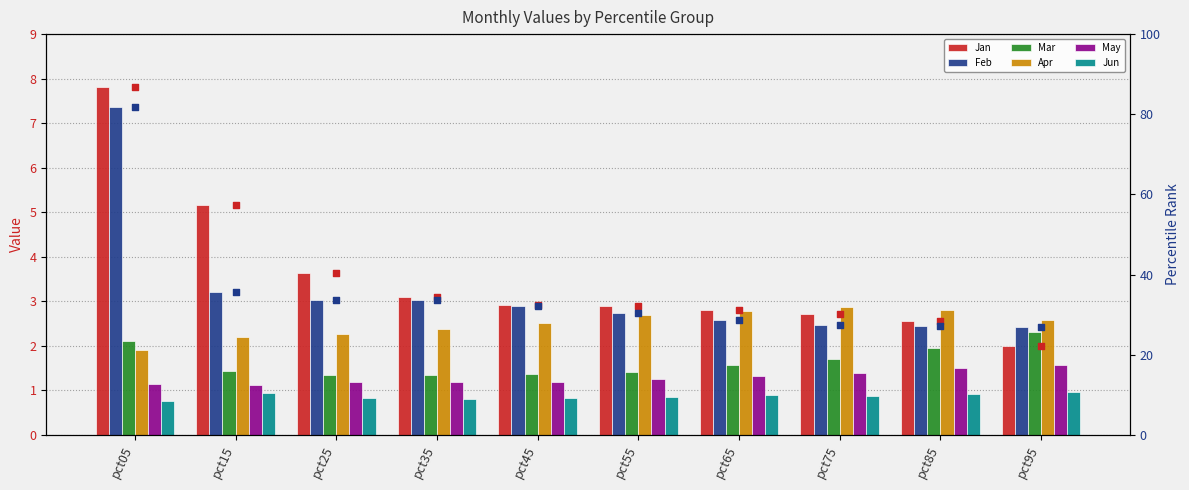

At how many categories does at least one series exceed 14?

10